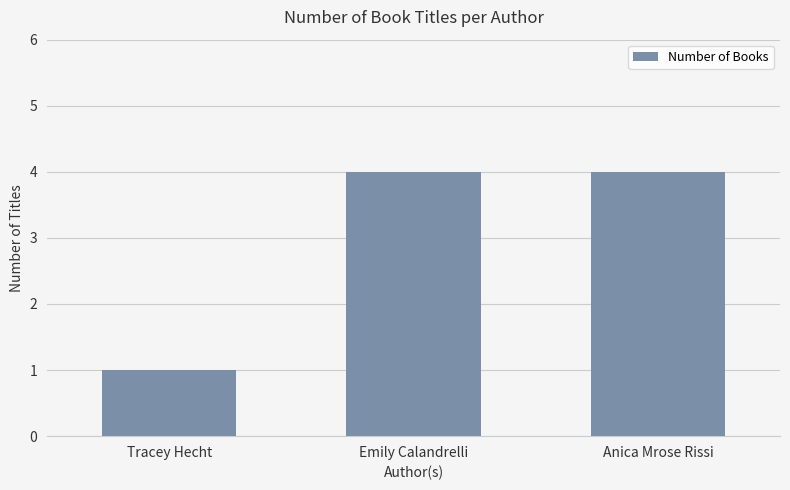

What is the difference between the second highest and minimum values?

3